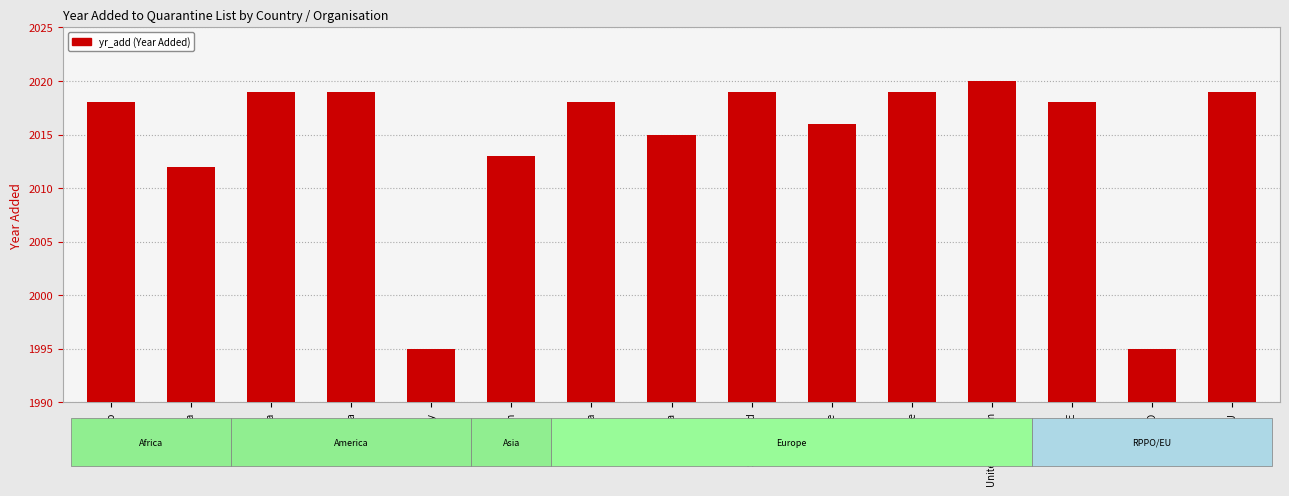

What is the difference between the values at Jordan and Ukraine?

6